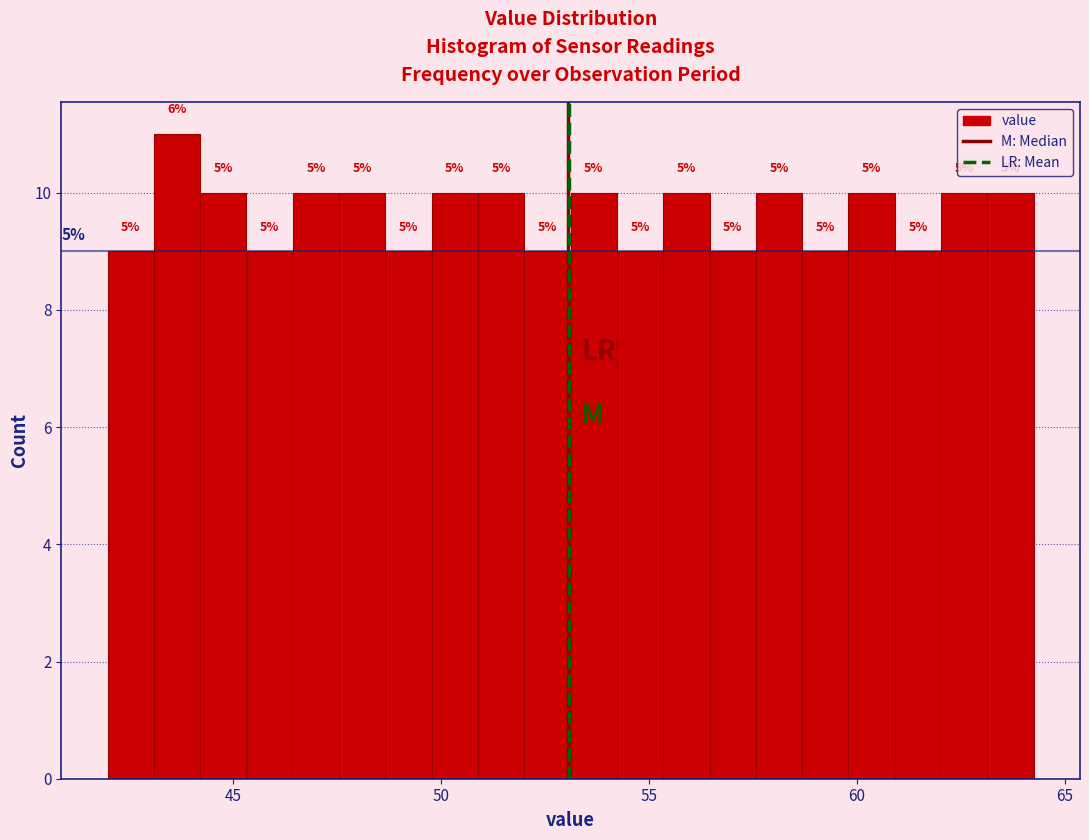

Around what value on the x-axis is the tallest bar? Give the approximate position of its centre, as read against the axis.

43.5